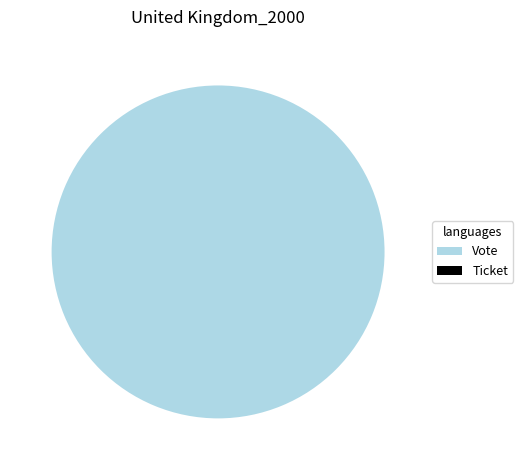

To the nearest percent, what percentage of the pie is Vote?

100%